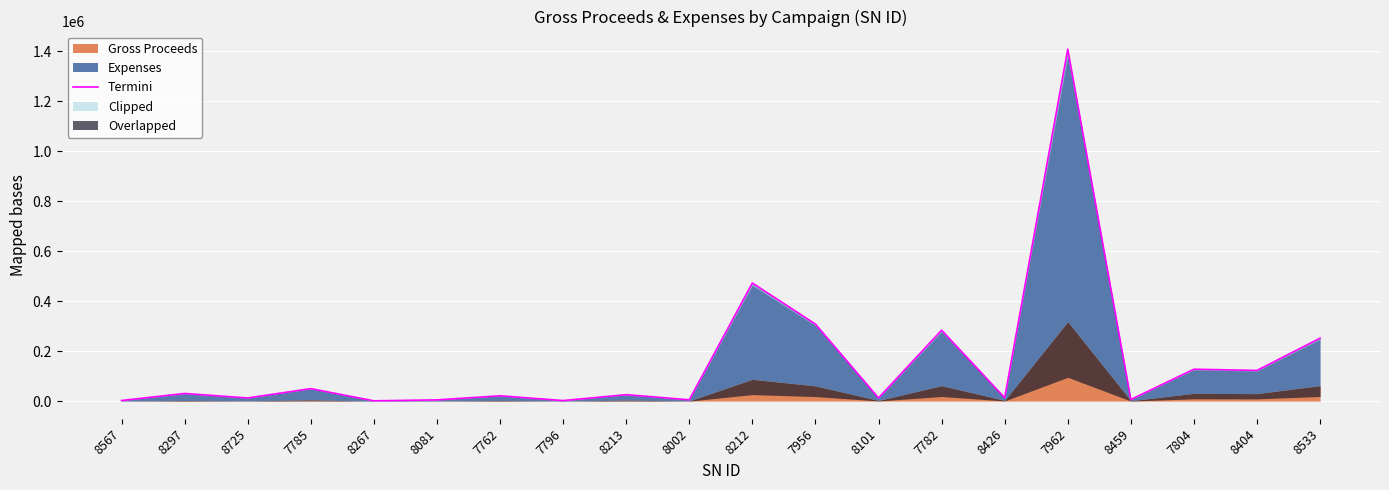

Where is the first local minimum?

8725